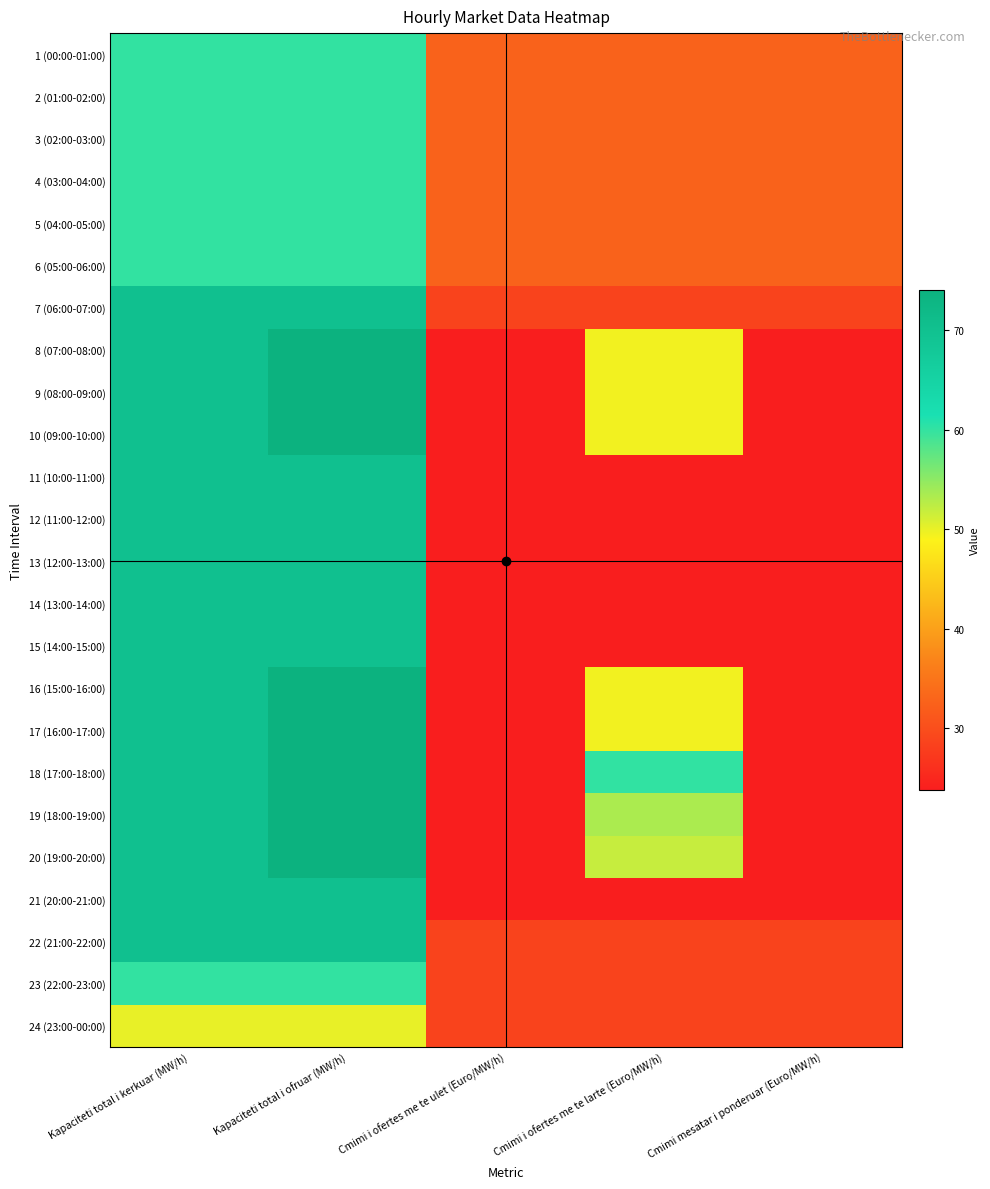

Which series has the largest total across all categories?

18 (17:00-18:00)